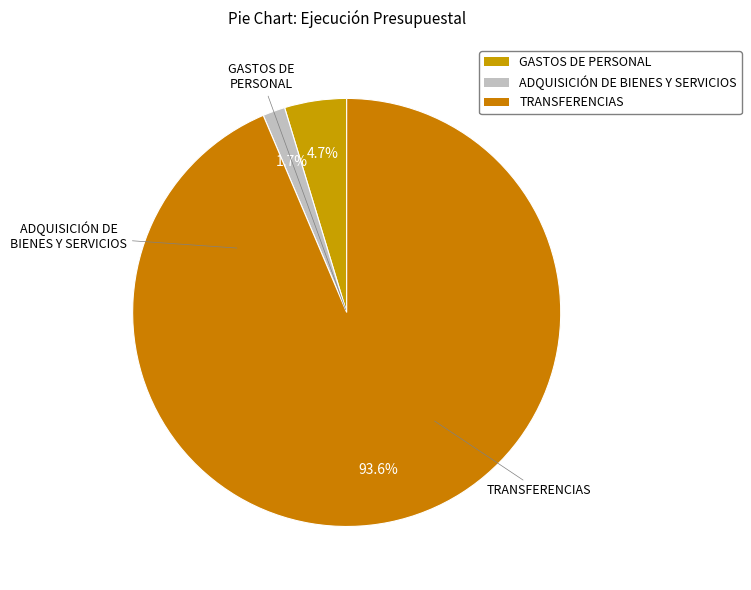

Count the number of slices in the pie.

3